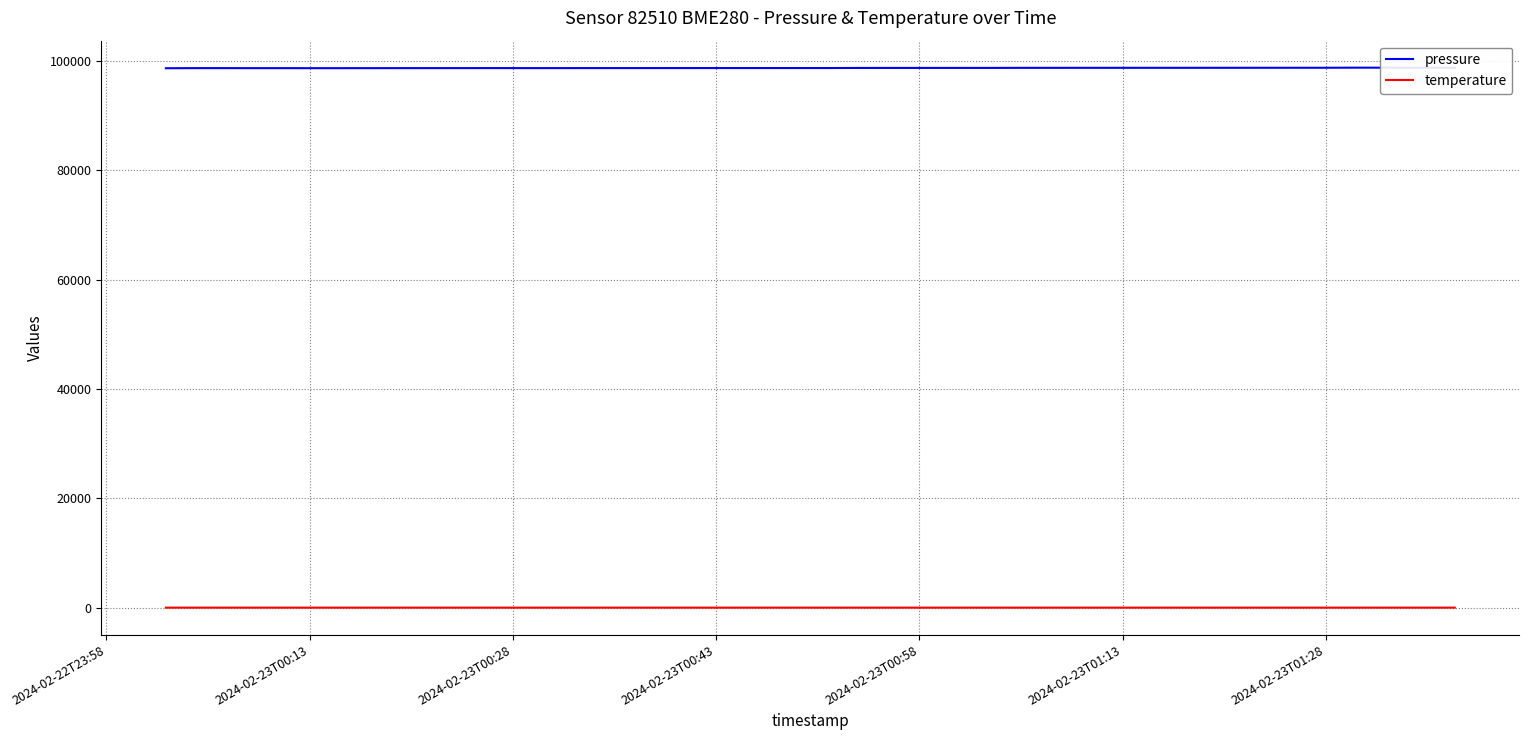

Which series has the largest total across all categories?

pressure